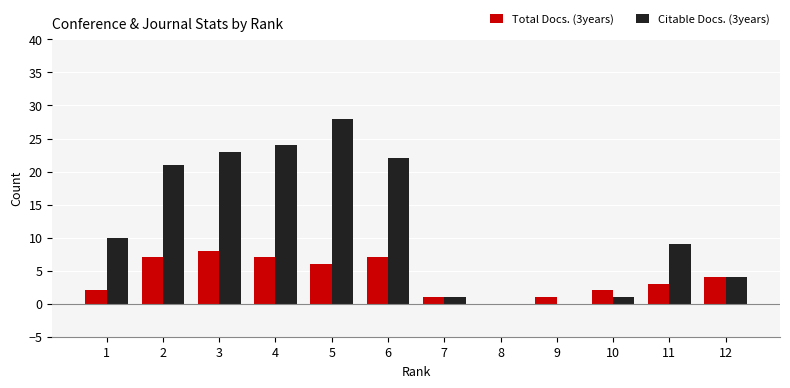

What is the sum of all Total Docs. (3years) values?

48